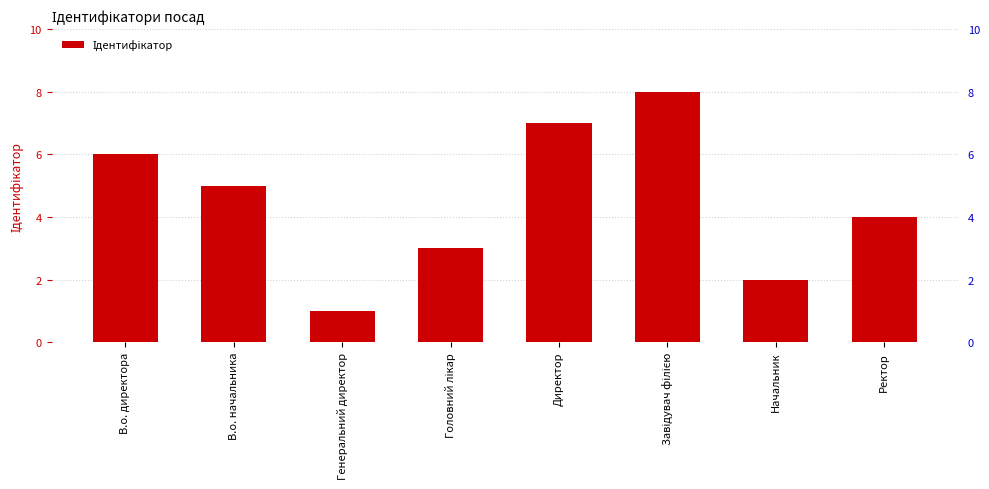

Reading left to right, list all the values displayed in this chart.

В.о. директора=6	В.о. начальника=5	Генеральний директор=1	Головний лікар=3	Директор=7	Завідувач філією=8	Начальник=2	Ректор=4